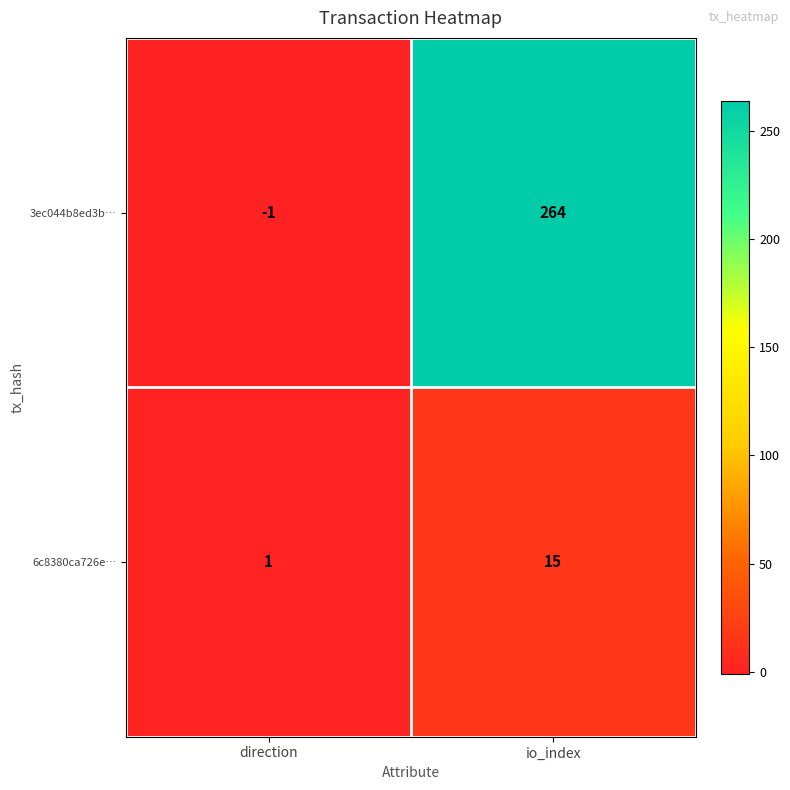

What is the sum of all 6c8380ca726e… values?

16